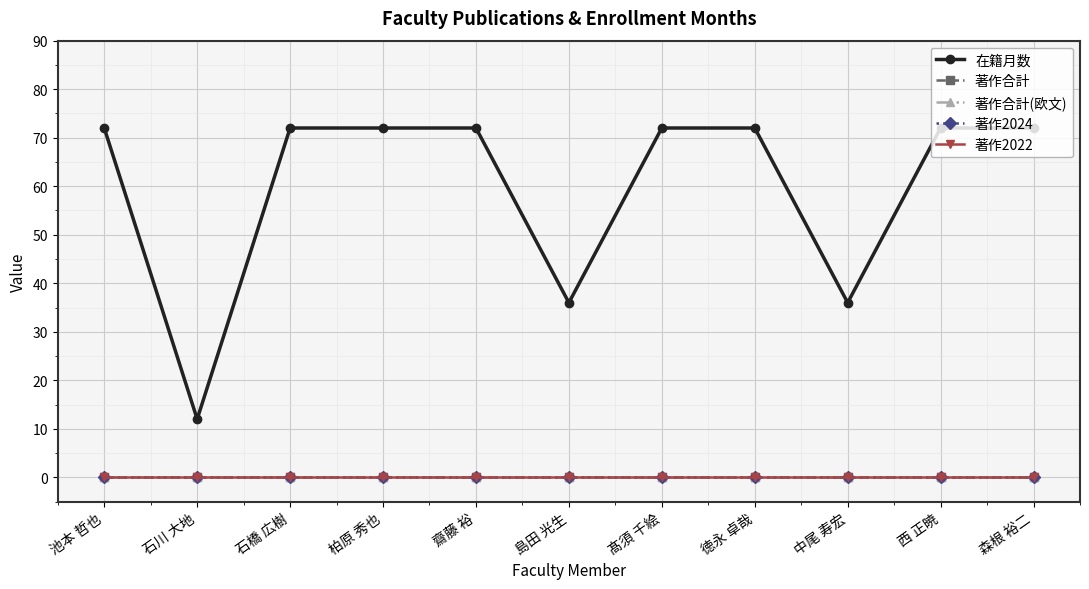

Reading left to right, transcribe all the data shown in this chart.

在籍月数: 池本 哲也=72	石川 大地=12	石橋 広樹=72	柏原 秀也=72	齋藤 裕=72	島田 光生=36	髙須 千絵=72	徳永 卓哉=72	中尾 寿宏=36	西 正暁=72	森根 裕二=72
著作合計: 池本 哲也=0	石川 大地=0	石橋 広樹=0	柏原 秀也=0	齋藤 裕=0	島田 光生=0	髙須 千絵=0	徳永 卓哉=0	中尾 寿宏=0	西 正暁=0	森根 裕二=0
著作合計(欧文): 池本 哲也=0	石川 大地=0	石橋 広樹=0	柏原 秀也=0	齋藤 裕=0	島田 光生=0	髙須 千絵=0	徳永 卓哉=0	中尾 寿宏=0	西 正暁=0	森根 裕二=0
著作2024: 池本 哲也=0	石川 大地=0	石橋 広樹=0	柏原 秀也=0	齋藤 裕=0	島田 光生=0	髙須 千絵=0	徳永 卓哉=0	中尾 寿宏=0	西 正暁=0	森根 裕二=0
著作2022: 池本 哲也=0	石川 大地=0	石橋 広樹=0	柏原 秀也=0	齋藤 裕=0	島田 光生=0	髙須 千絵=0	徳永 卓哉=0	中尾 寿宏=0	西 正暁=0	森根 裕二=0